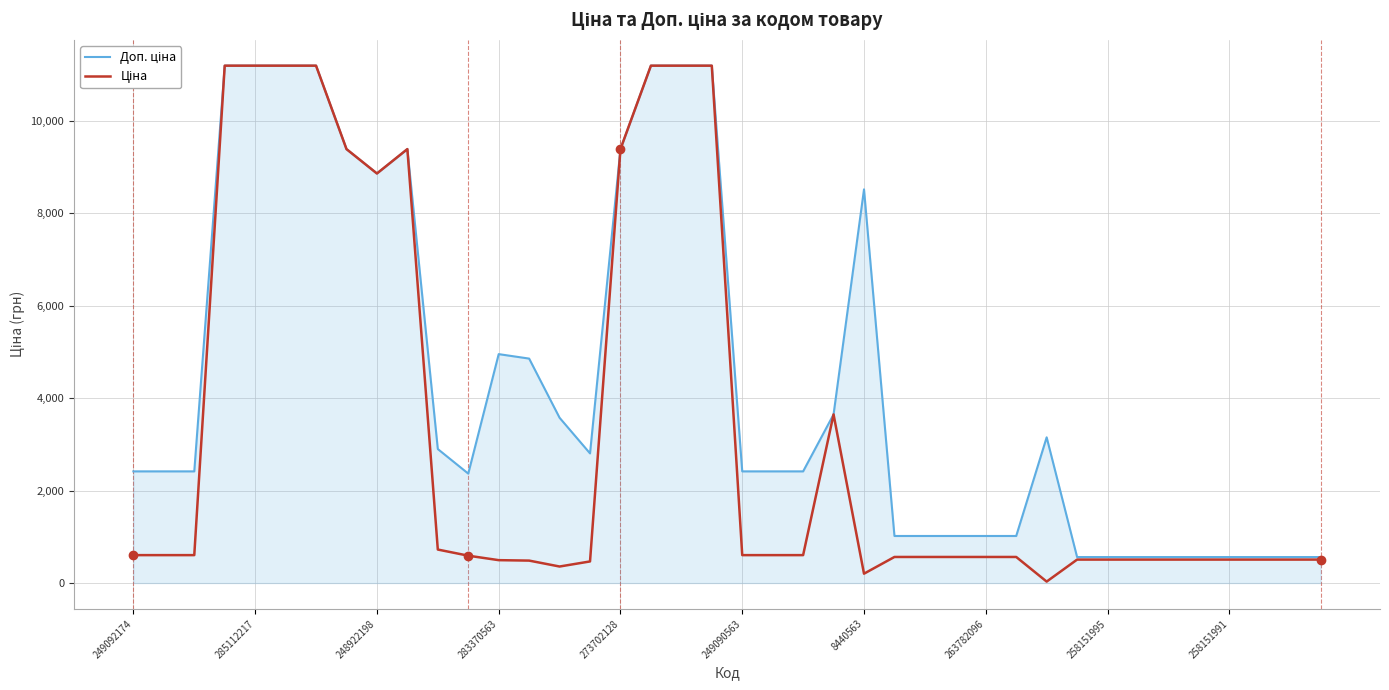

What is the maximum value shown in the chart?

11188.2